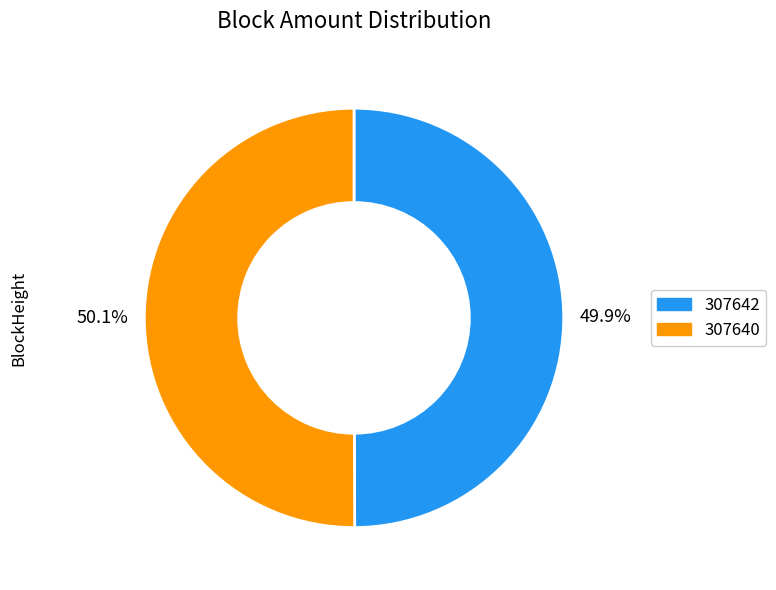

Is there any slice that represents more than half of the pie?

Yes